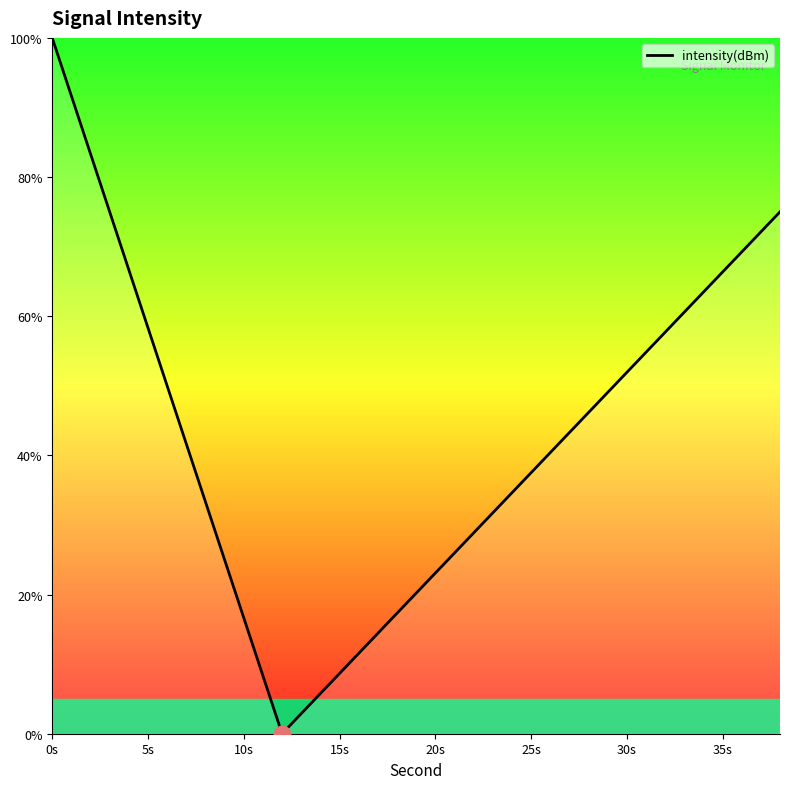

What is the difference between the maximum and minimum values?

100.0